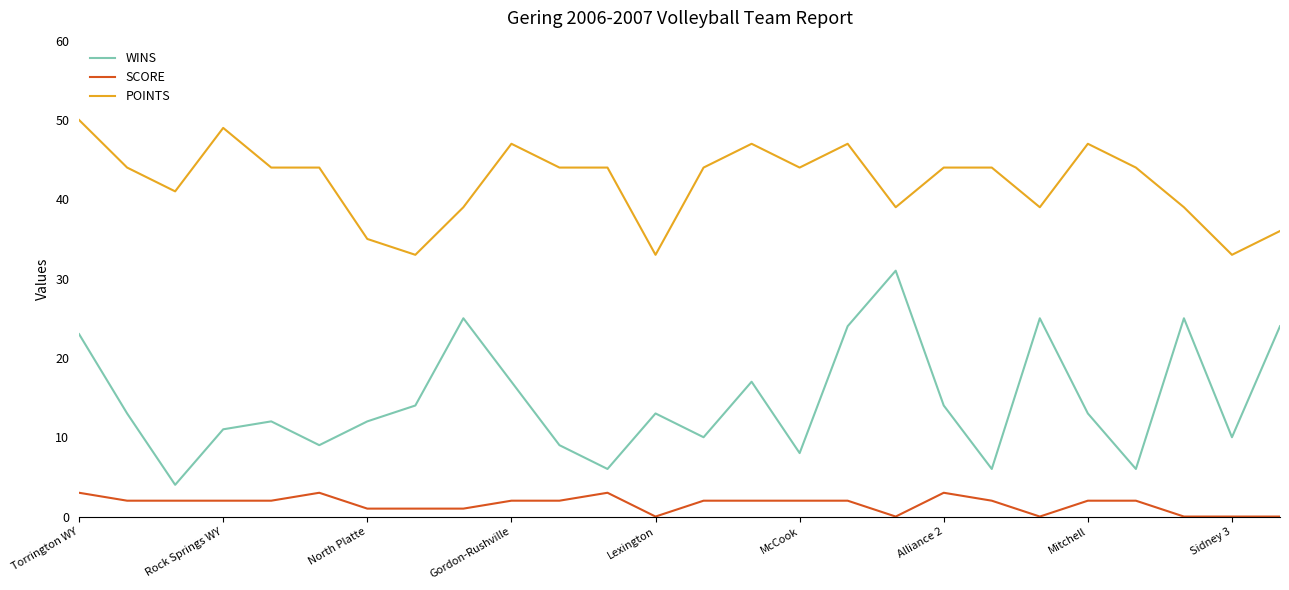

True or false: POINTS and WINS intersect in this chart.

False